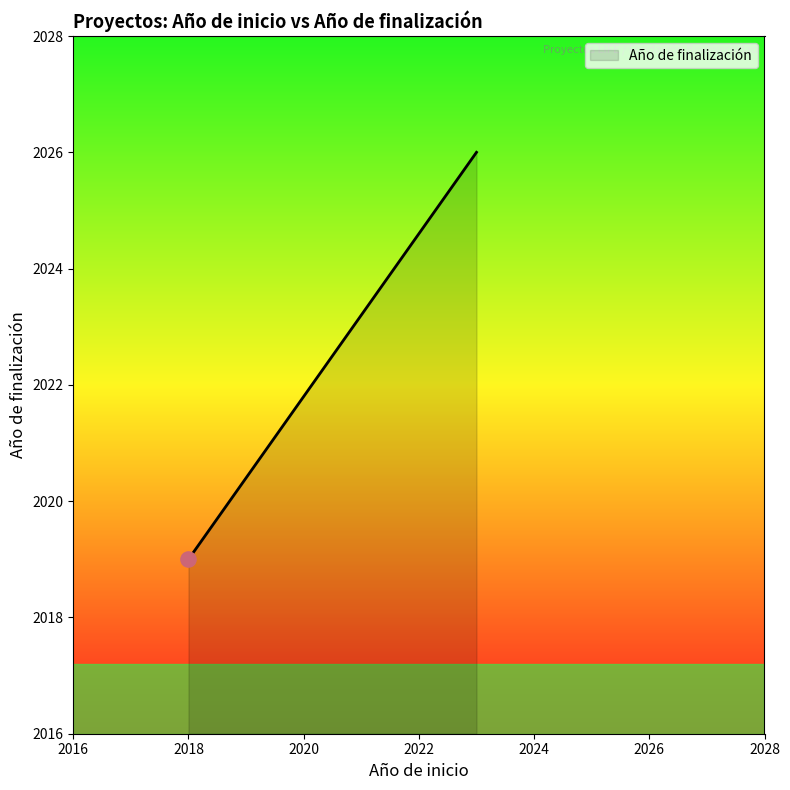

What is the difference between the maximum and minimum values?

7.0